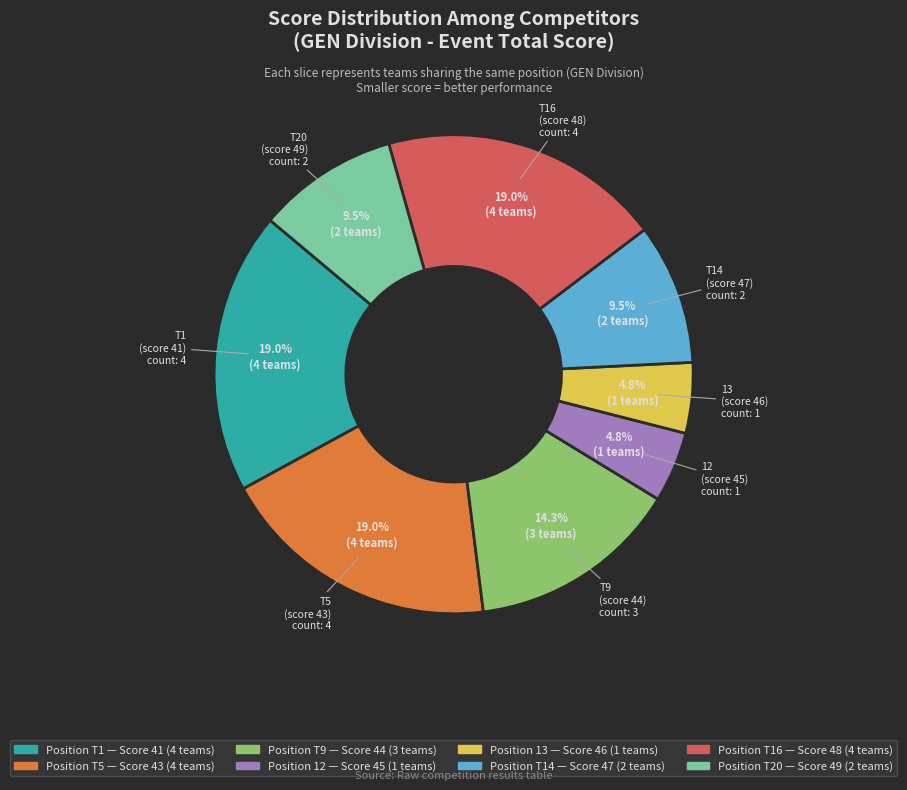

Does any single category account for the majority?

No